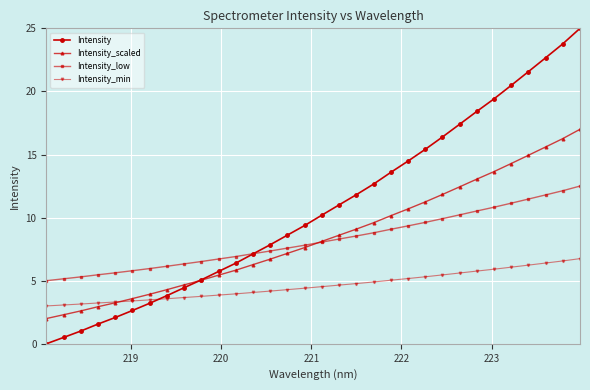

At how many categories does at least one series exceed 16?

9